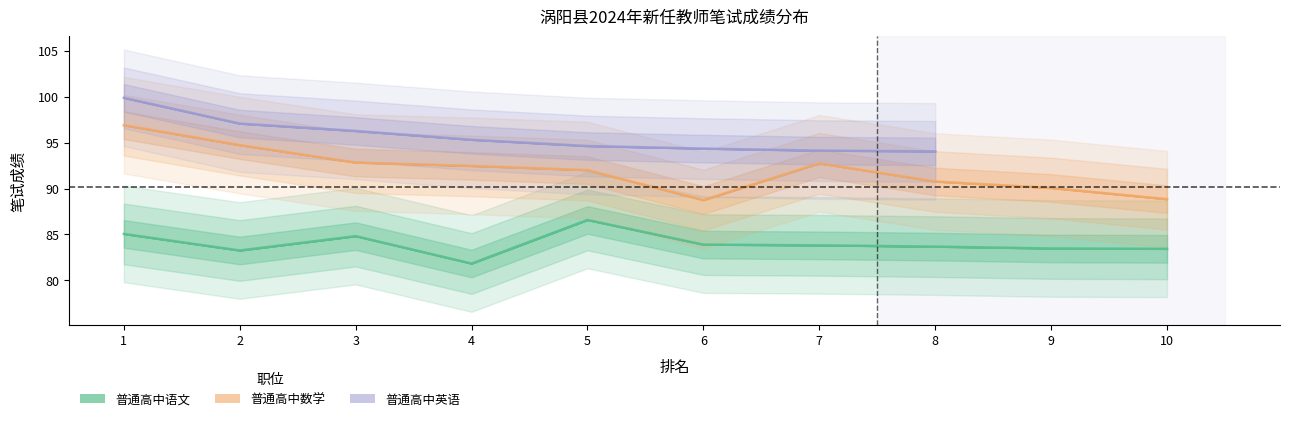

Rank the categories by 普通高中数学 value from lowest to highest.

6, 10, 9, 8, 5, 4, 7, 3, 2, 1